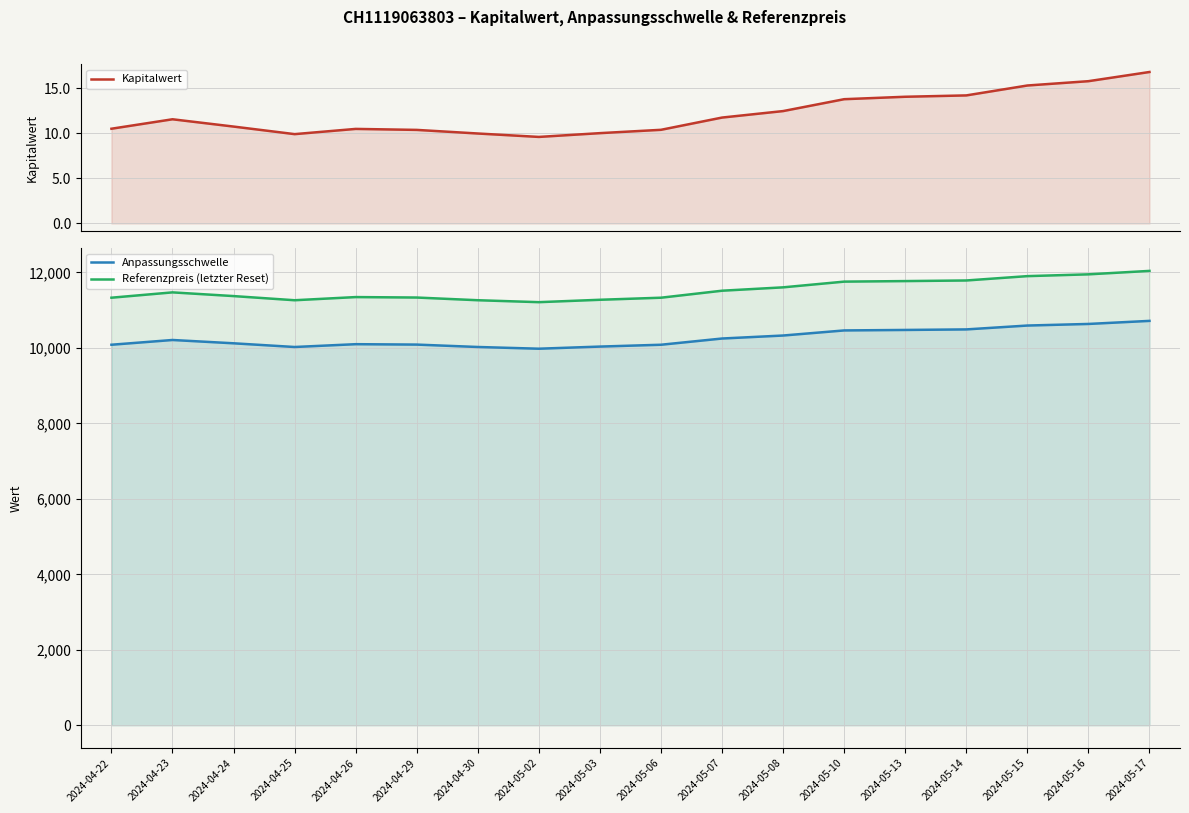

What is the difference between the highest and lowest values at 2024-05-10?

11739.9